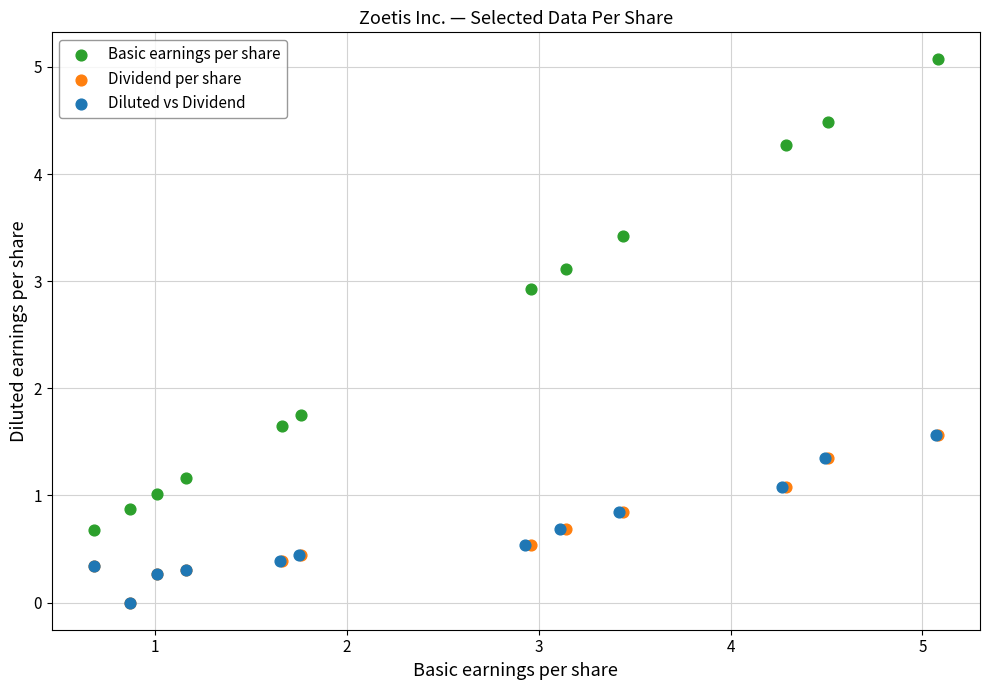

What are all the series names shown in the legend?

Basic earnings per share, Dividend per share, Diluted vs Dividend